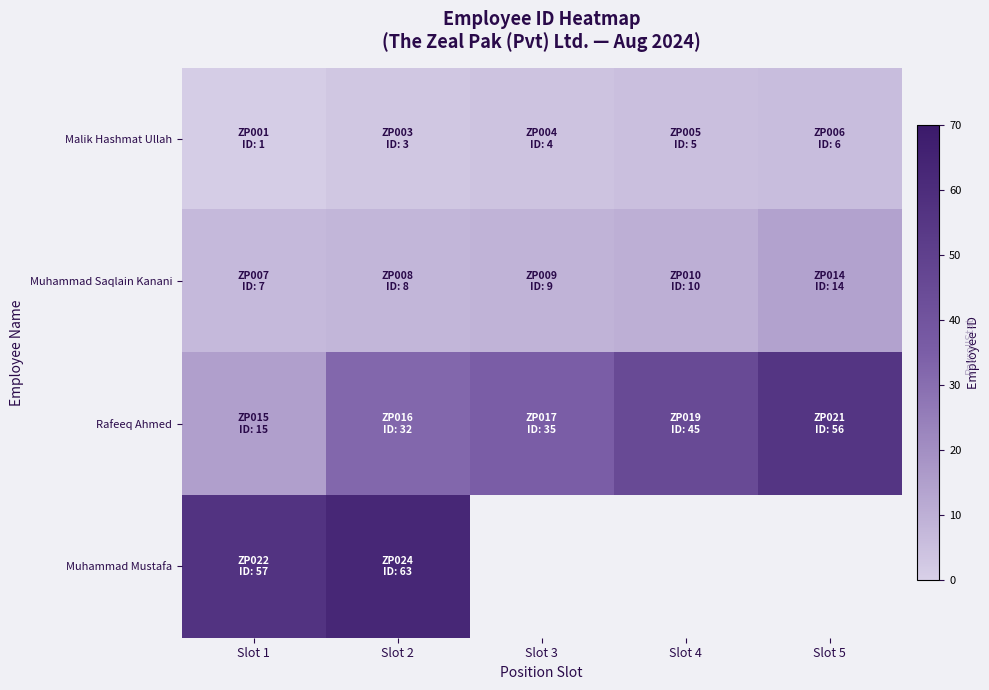

At which label does Muhammad Saqlain Kanani reach its minimum?

Slot 1